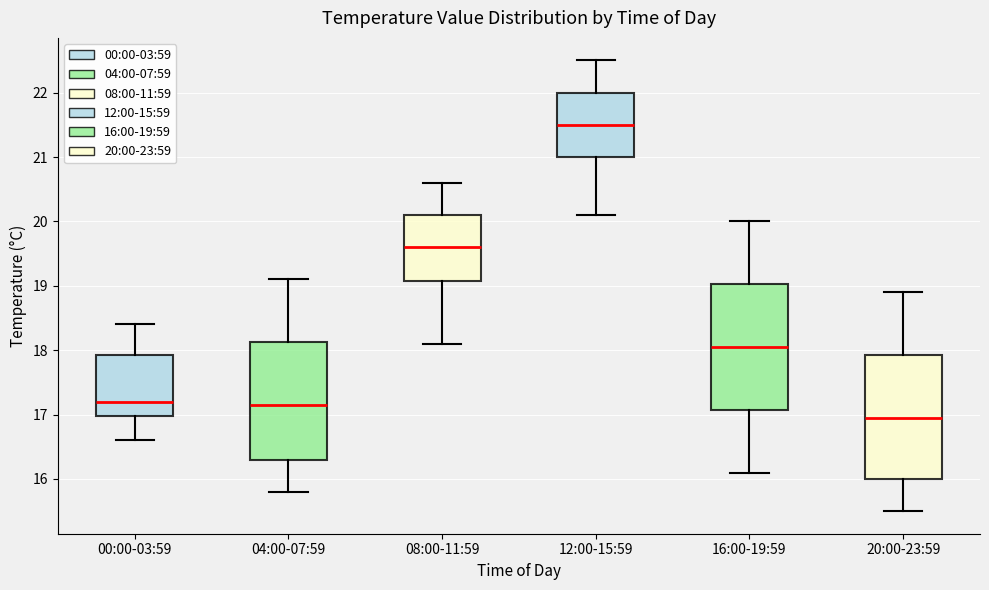

Where is the upper edge of the box for 12:00-15:59 on the y-axis? The values are not printed on the chart, so give them approximately, as read against the axis.

22.0